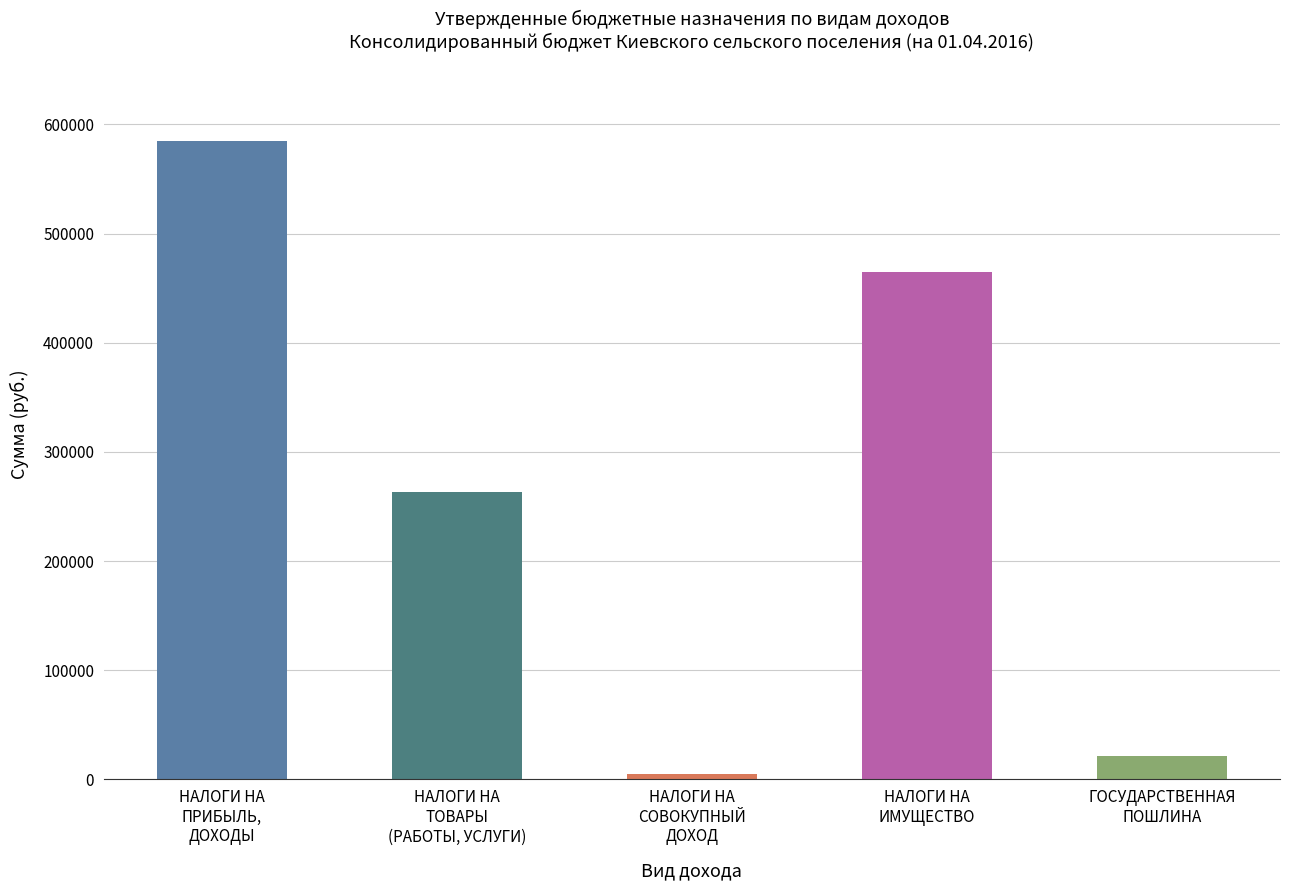

Rank the categories by value from highest to lowest.

НАЛОГИ НА
ПРИБЫЛЬ,
ДОХОДЫ, НАЛОГИ НА
ИМУЩЕСТВО, НАЛОГИ НА
ТОВАРЫ
(РАБОТЫ, УСЛУГИ), ГОСУДАРСТВЕННАЯ
ПОШЛИНА, НАЛОГИ НА
СОВОКУПНЫЙ
ДОХОД